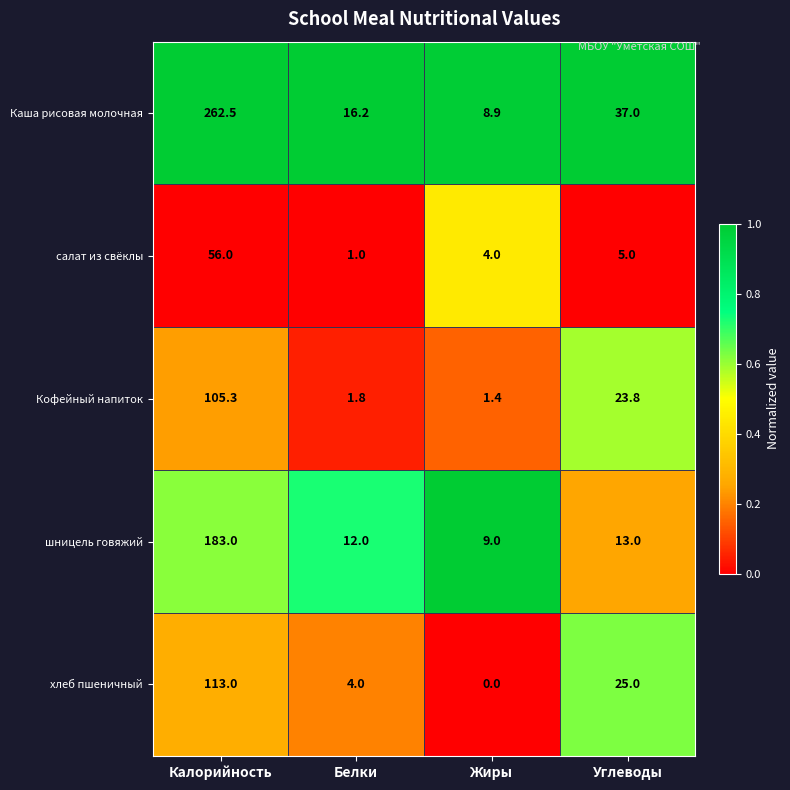

Which series has the largest range (max minus min)?

Каша рисовая молочная